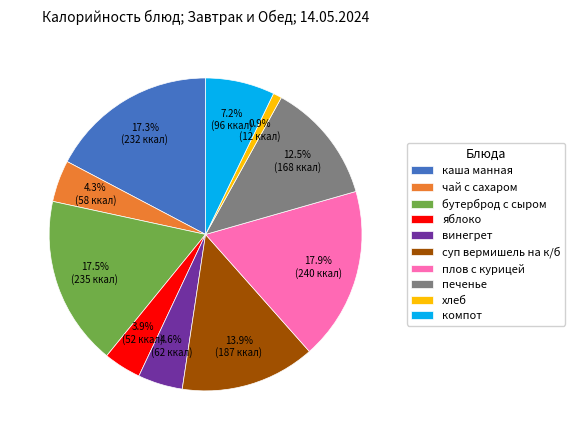

Does каша манная account for over 50% of the chart?

No